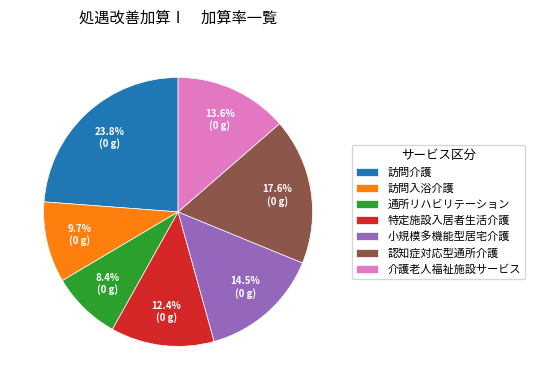

What is the largest slice in the pie chart?

訪問介護